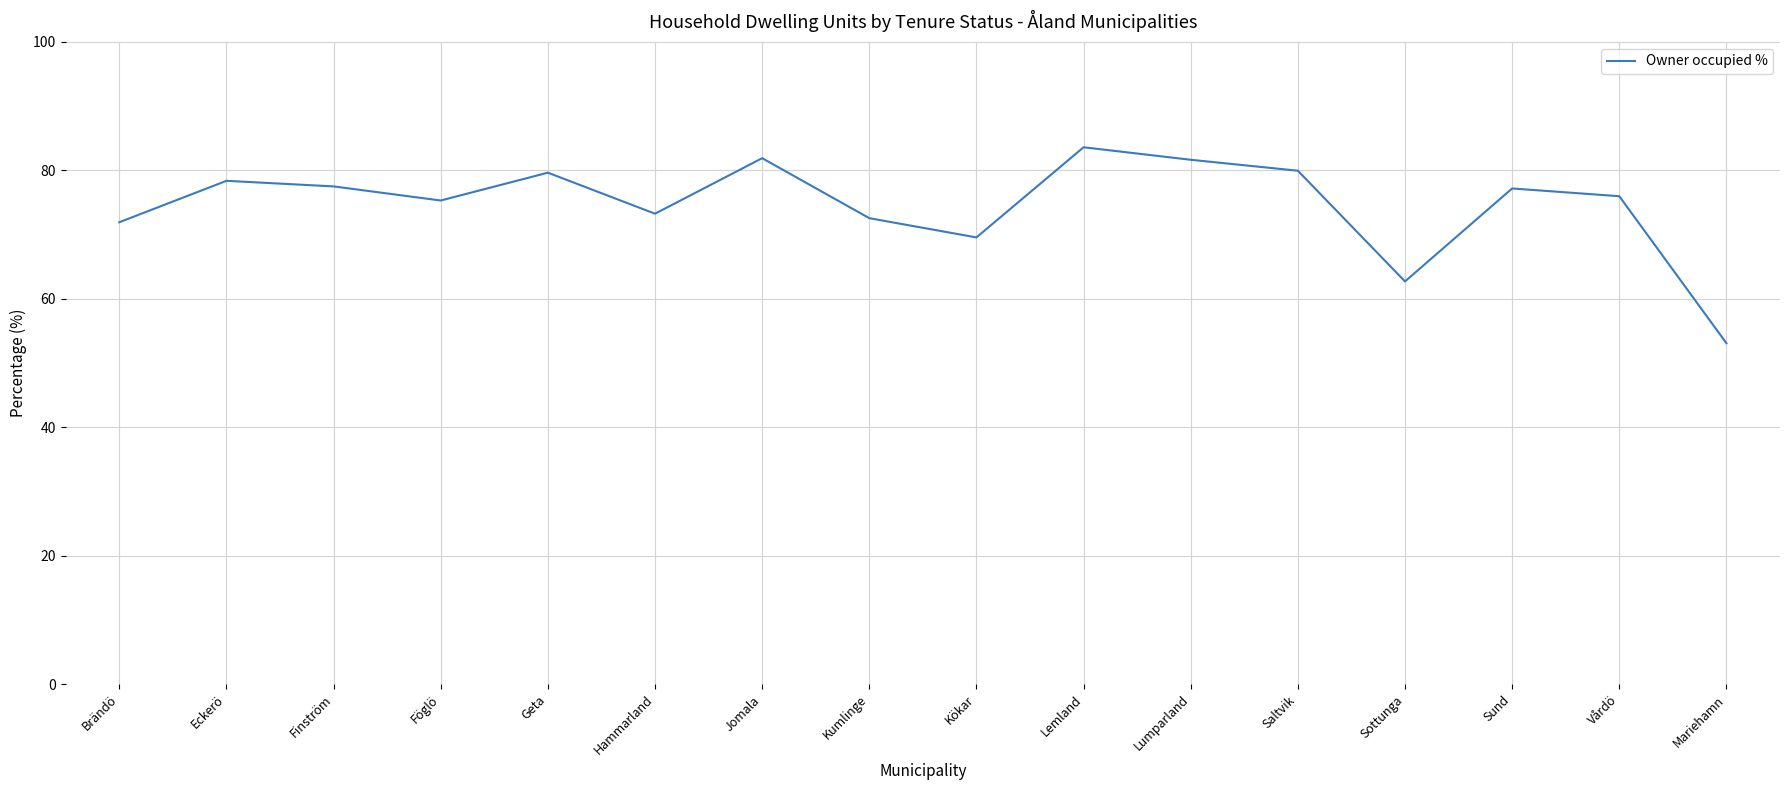

How many lines are shown in the chart?

1